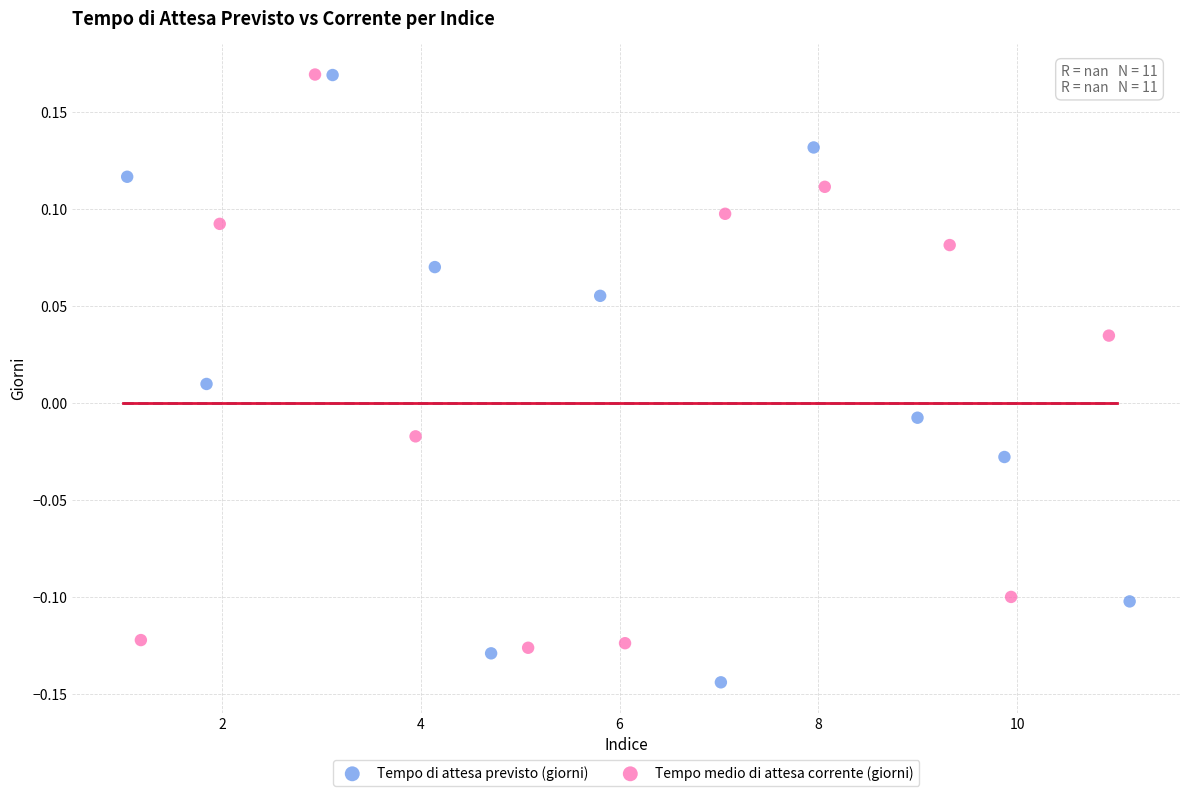

Which series has the largest Y range (max minus min)?

Tempo di attesa previsto (giorni)